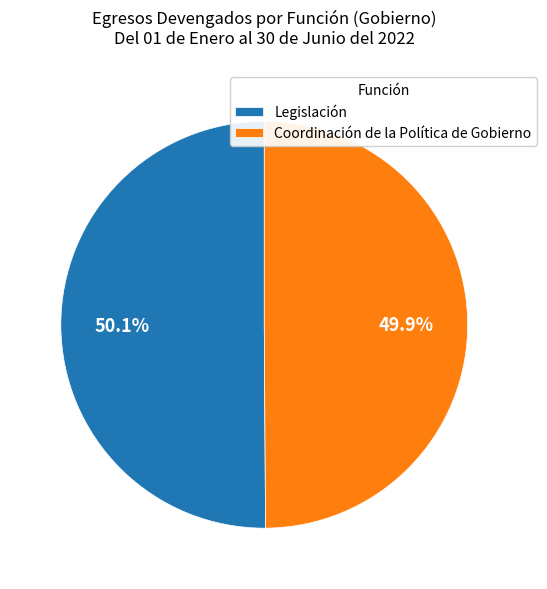

Approximately how many times larger is the value at Legislación compared to Coordinación de la Política de Gobierno?

1.0